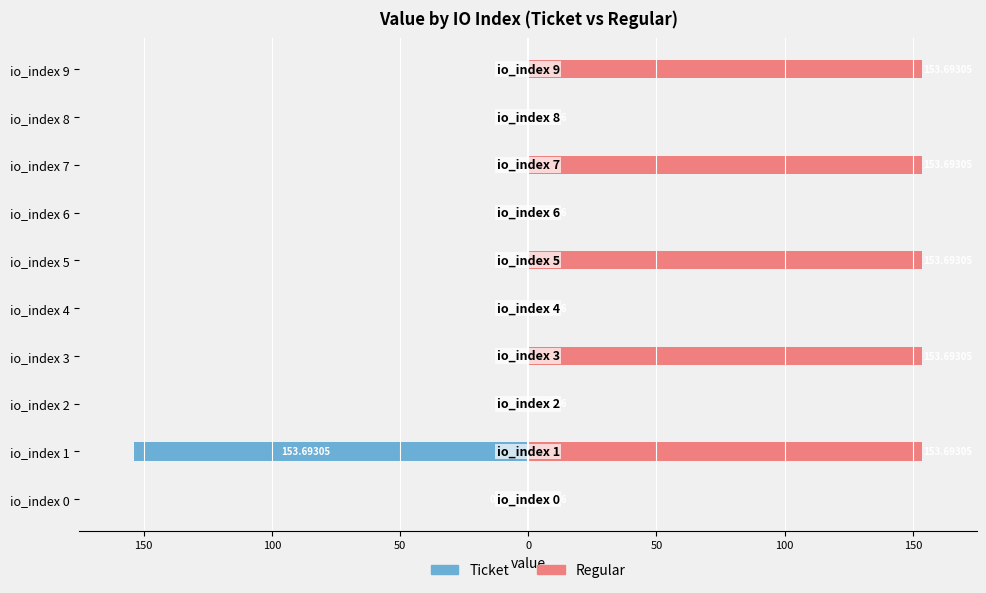

Between io_index 5 and io_index 6, which series saw the biggest shift?

Regular